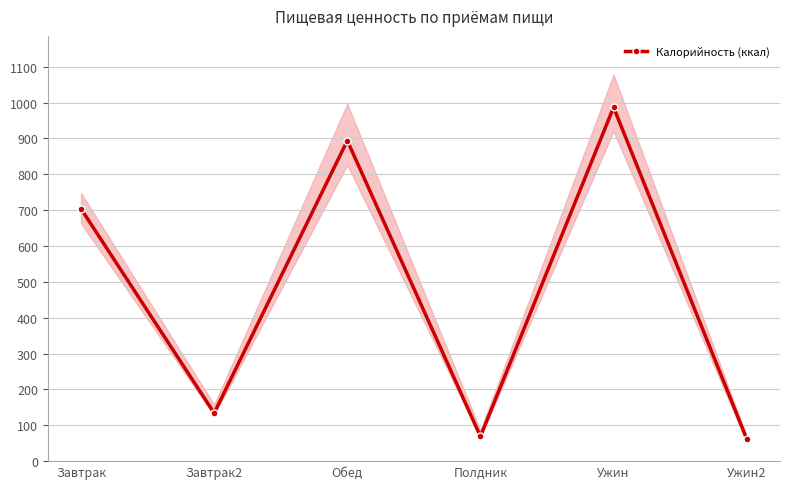

How many points are higher than both their immediate neighbors (excluding endpoints)?

2